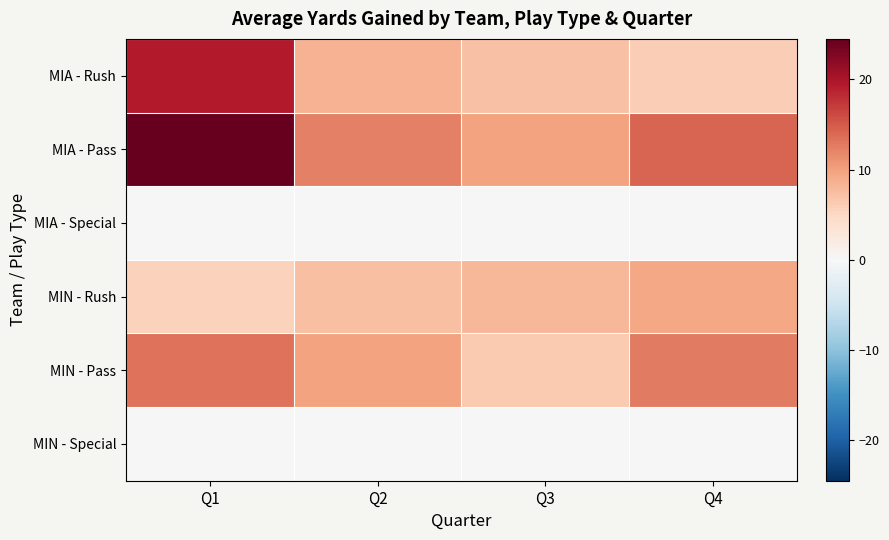

What is the difference between the highest and lowest values at Q2?

12.3